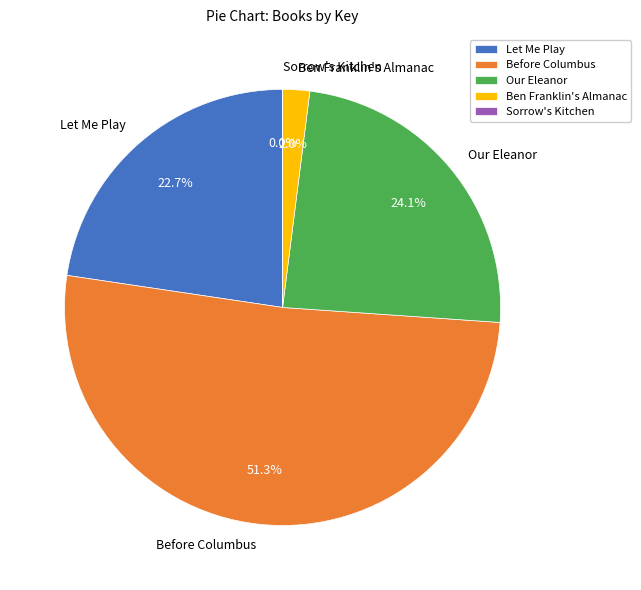

To the nearest percent, what percentage of the pie is Ben Franklin's Almanac?

2%